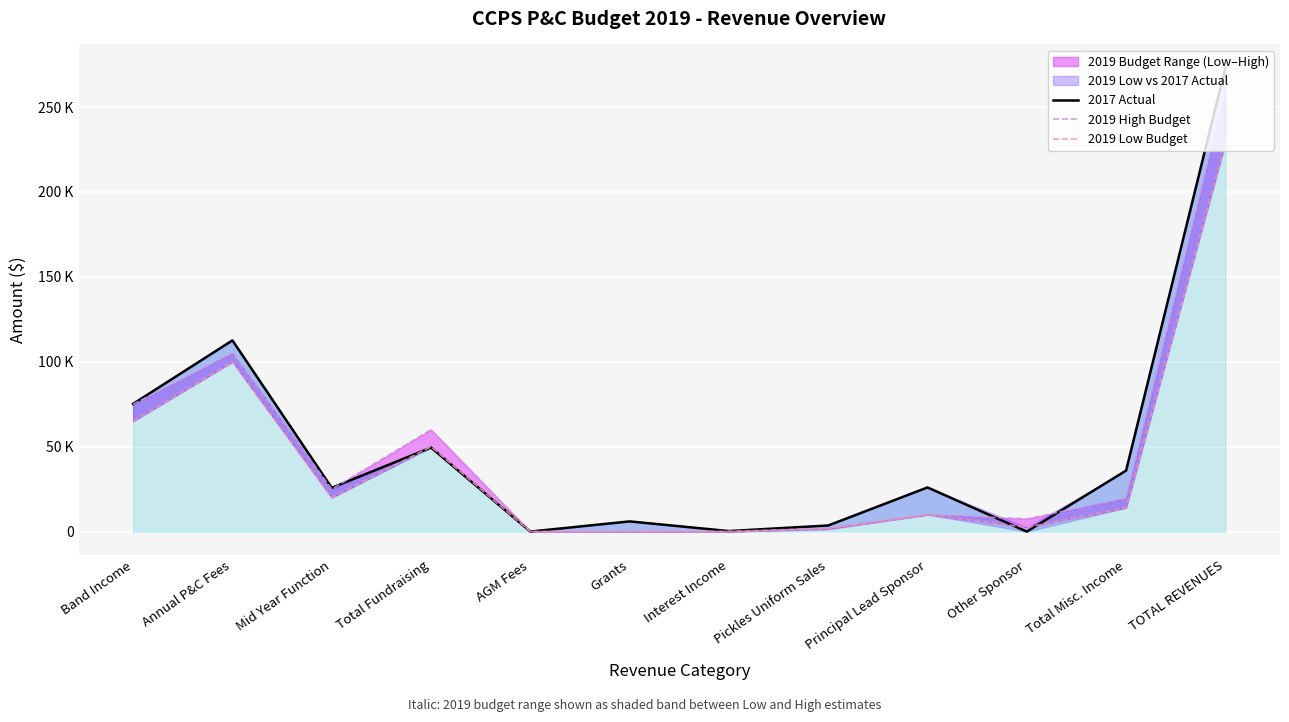

Which series changed the most between Total Fundraising and TOTAL REVENUES?

2017 Actual